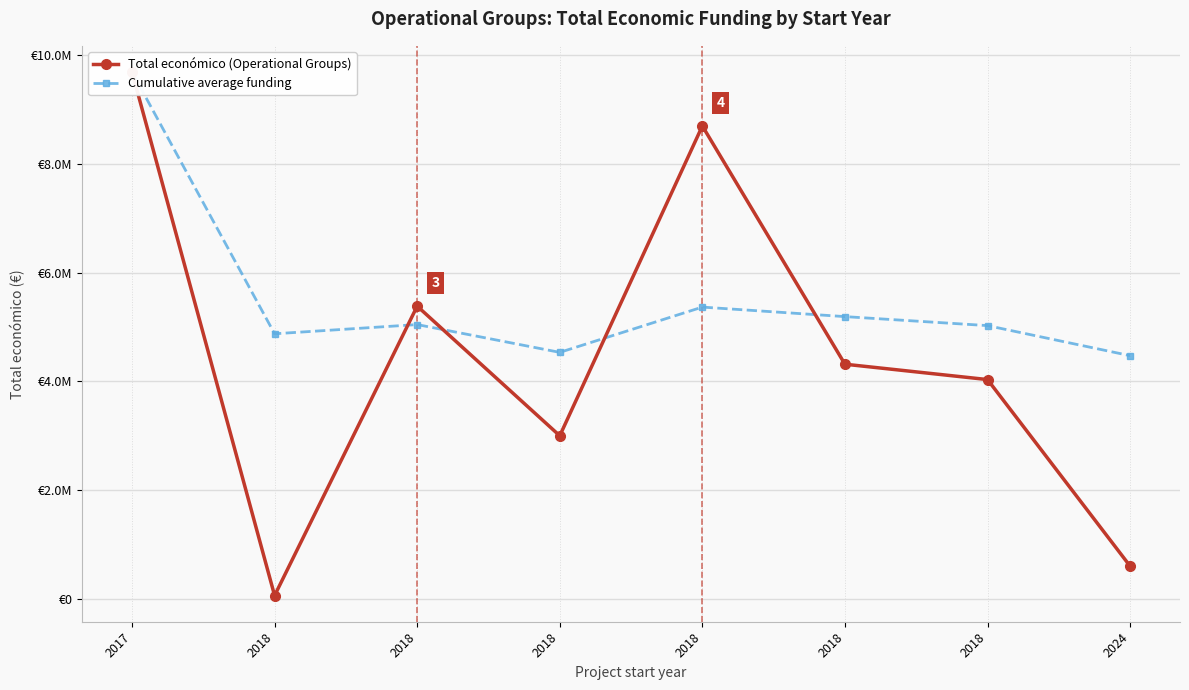

In Total económico (Operational Groups), how many points are lower than both neighbors (excluding endpoints)?

2